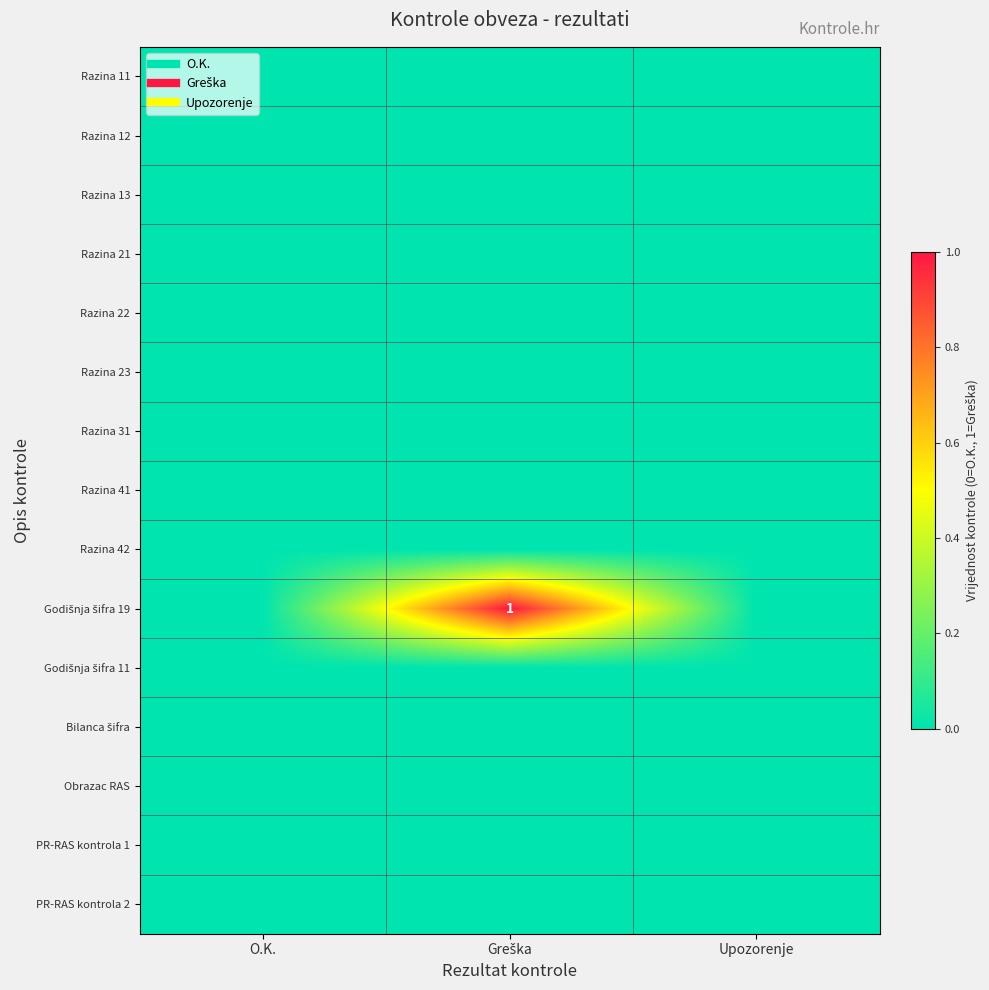

The Razina 13 series shows 0 at O.K.. True or false?

True